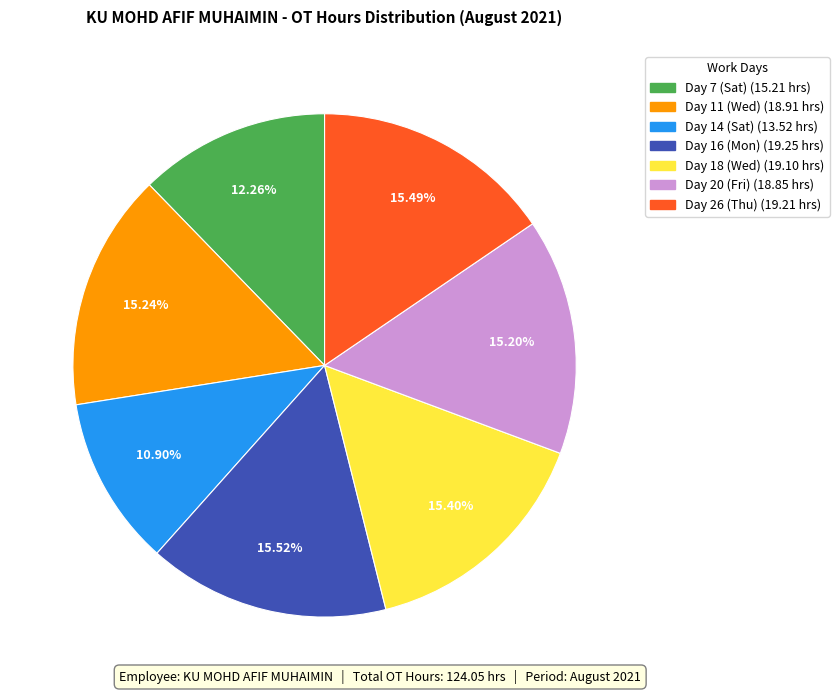

What is the ratio of the value at Day 14 (Sat) to the value at Day 11 (Wed)?

0.7